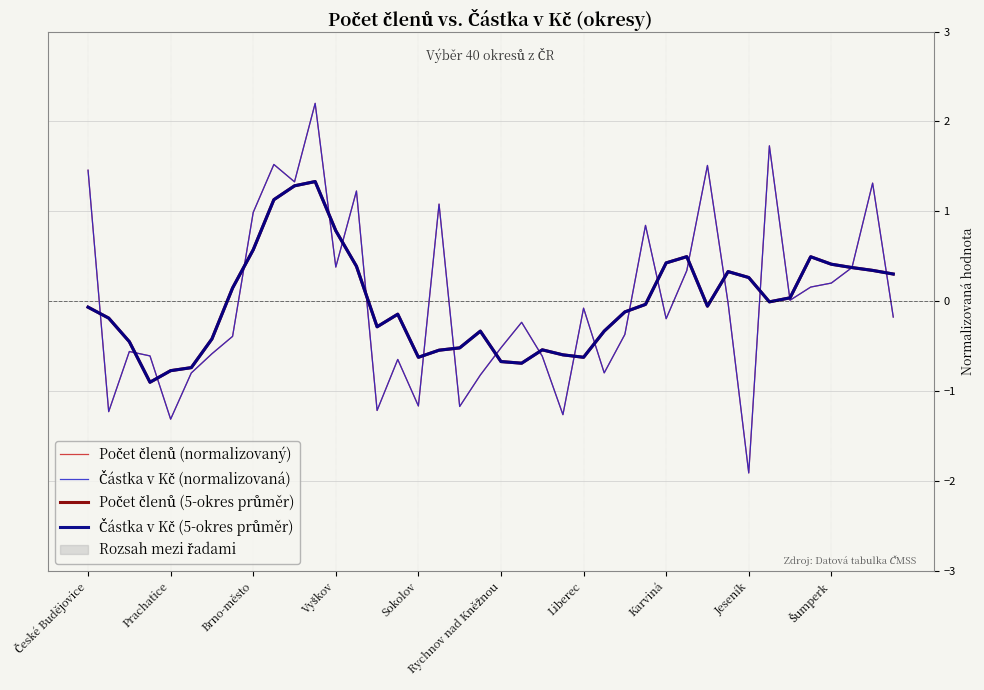

List the series in order of their peak value, lowest first.

Počet členů (5-okres průměr), Částka v Kč (5-okres průměr), Částka v Kč (normalizovaná), Počet členů (normalizovaný)